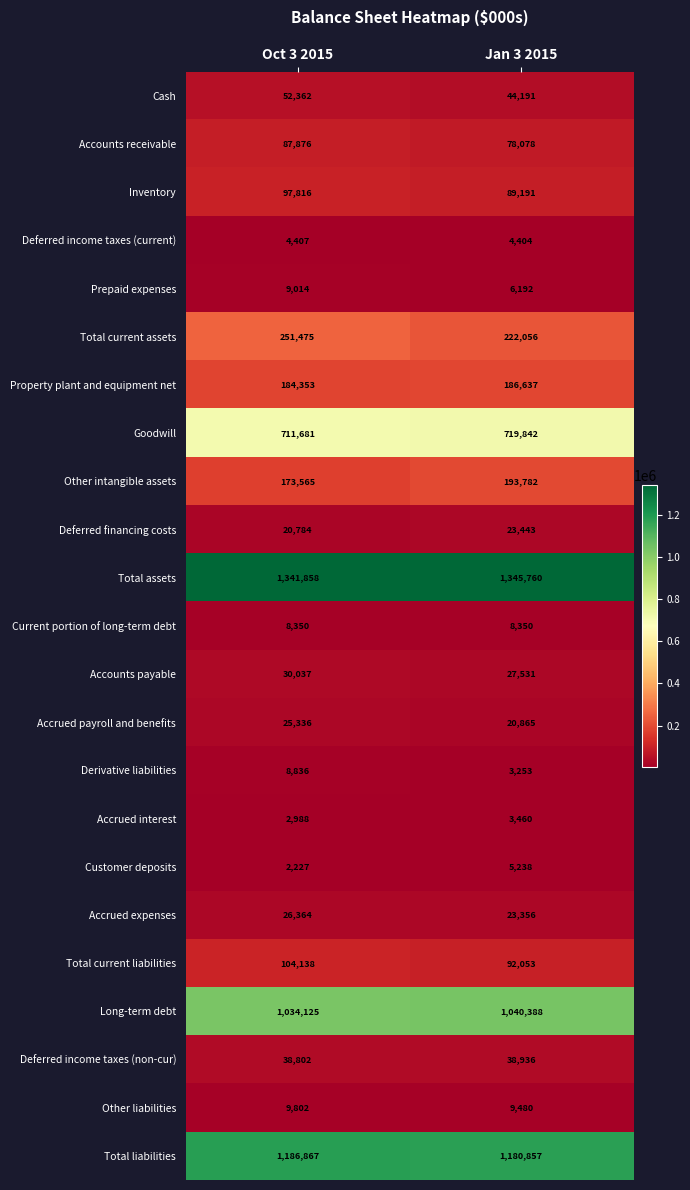

Which label corresponds to the smallest value in the chart?

Oct 3 2015